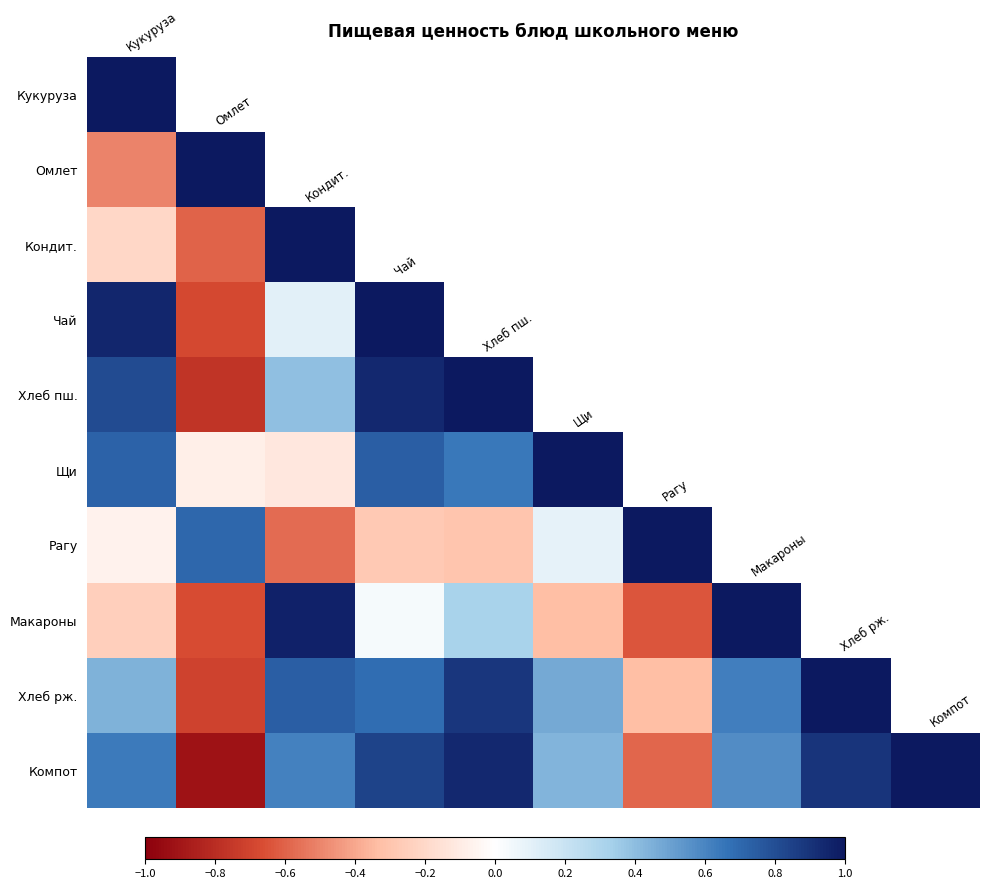

How many negative values does the Рагу series have?

4